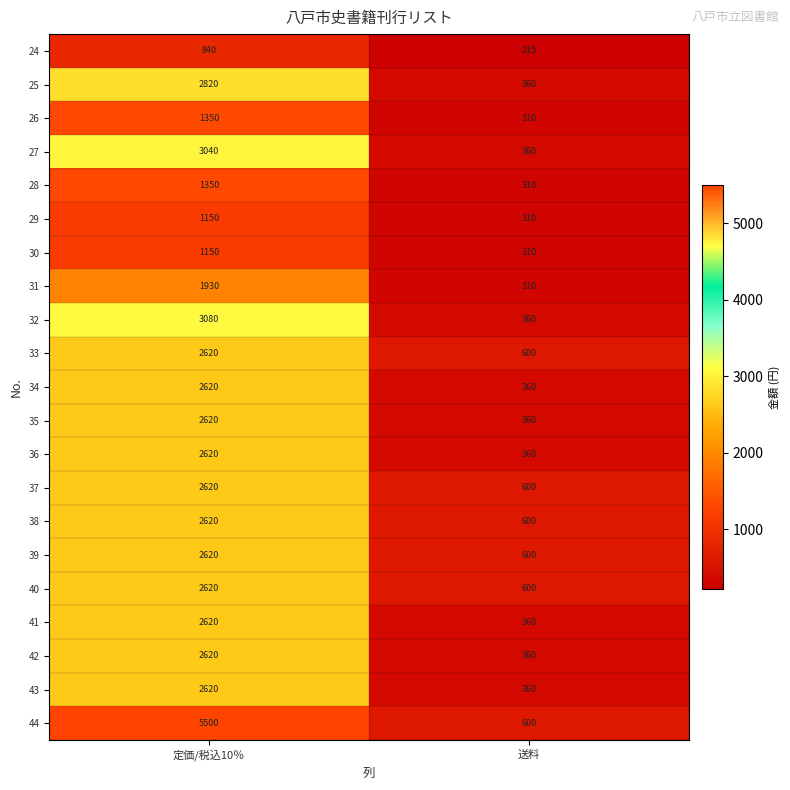

What is the total value across all series at 送料?

8605